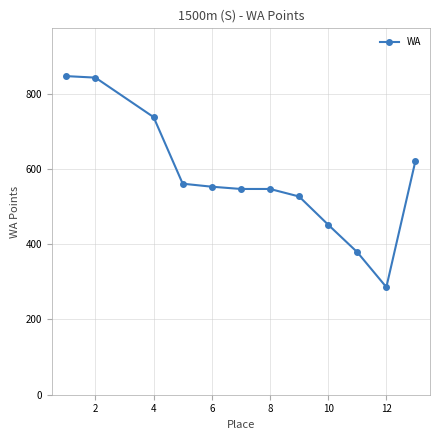

What is the value of the 10th point from the left?

379